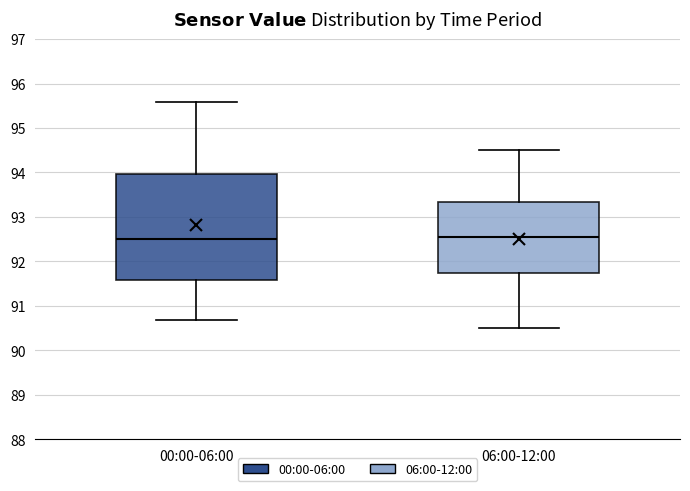

Reading left to right, read every box against the y-axis: the position of its median line, the range the box covers, and the ends of its whiskers. The values are not printed on the chart, so give them approximately, as read against the axis.

00:00-06:00: median 92.5, box 91.6 to 94.0, whiskers 90.7 to 95.6
06:00-12:00: median 92.6, box 91.7 to 93.3, whiskers 90.5 to 94.5